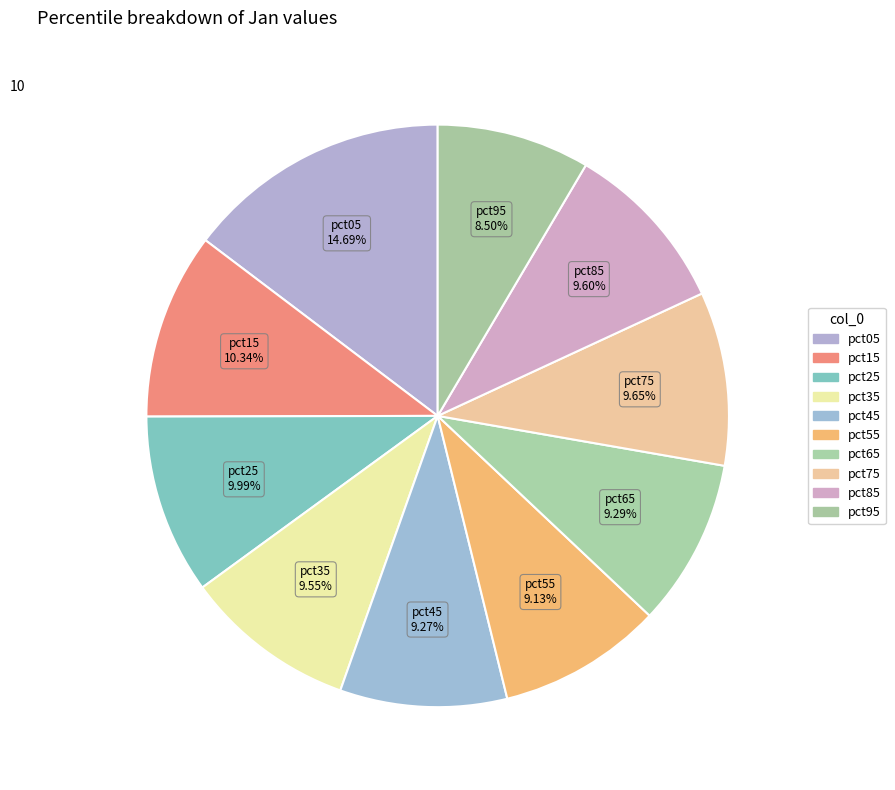

Combined, what portion of the pie is pct65 and pct35?

18.8%